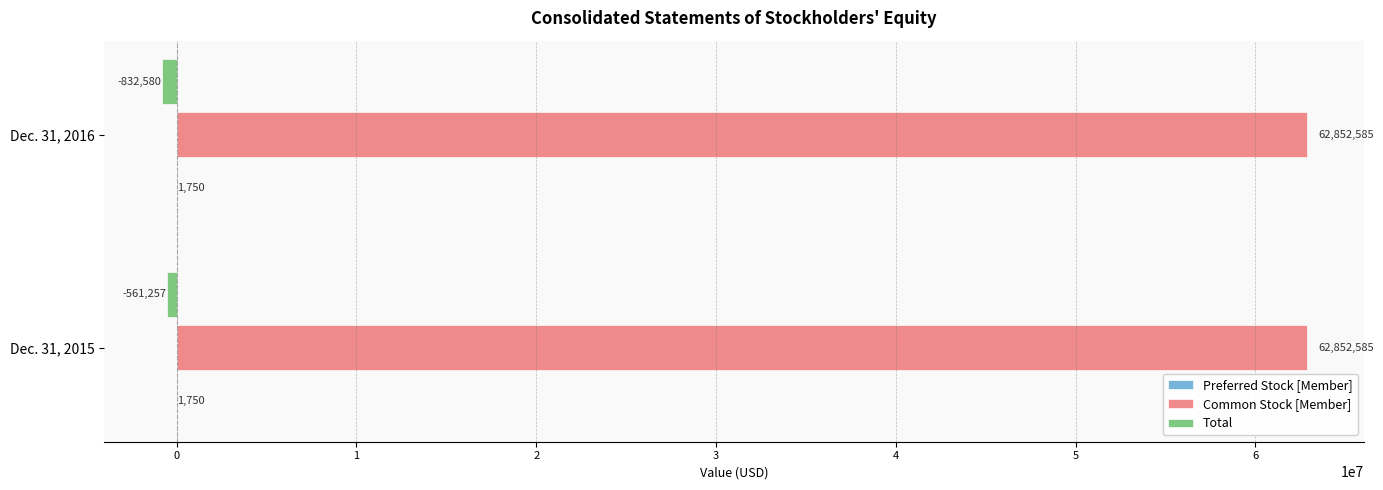

What is the sum of the Total values at Dec. 31, 2016 and Dec. 31, 2015?

-1393837